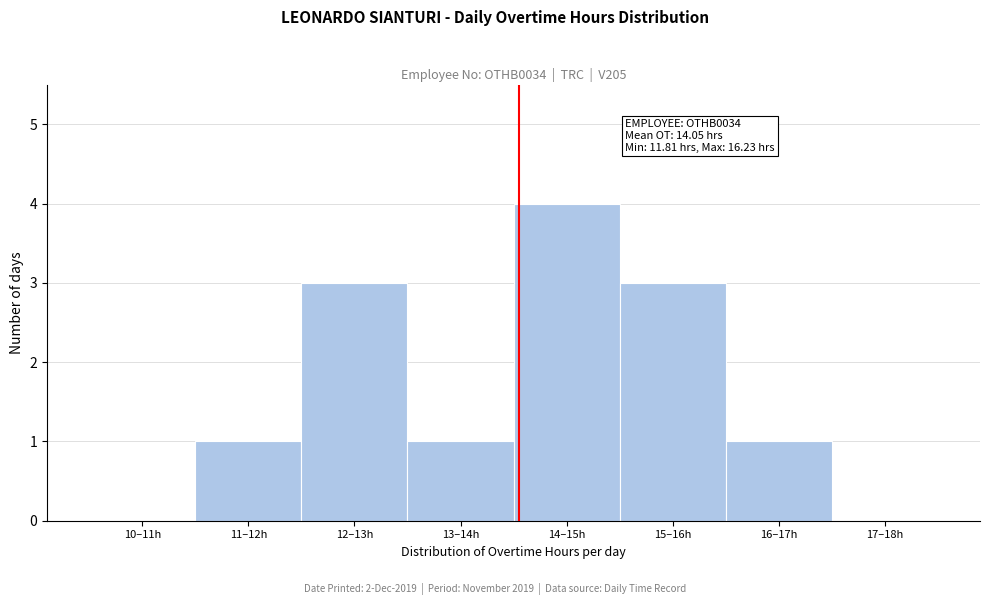

Reading left to right, what are all the values shown in this chart?

10–11h=0	11–12h=1	12–13h=3	13–14h=1	14–15h=4	15–16h=3	16–17h=1	17–18h=0